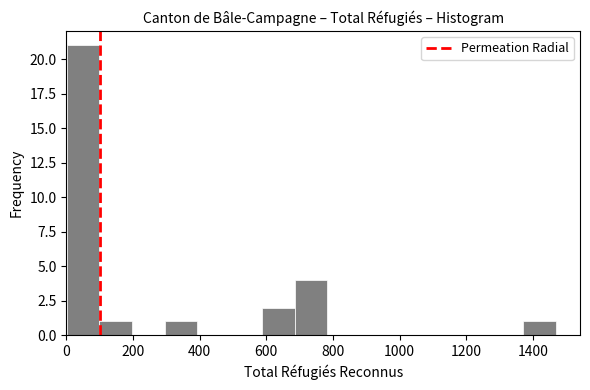

Reading left to right, transcribe this chart: for each bar, give the range it covers on the x-axis and its height. Neither the bar edges nor the heights are printed on the chart, so give them approximately, as read against the axes.

0 to 100: 21
100 to 200: 1
200 to 300: 0
300 to 400: 1
400 to 500: 0
500 to 580: 0
580 to 680: 2
680 to 780: 4
780 to 880: 0
880 to 980: 0
980 to 1080: 0
1080 to 1180: 0
1180 to 1280: 0
1280 to 1380: 0
1380 to 1460: 1